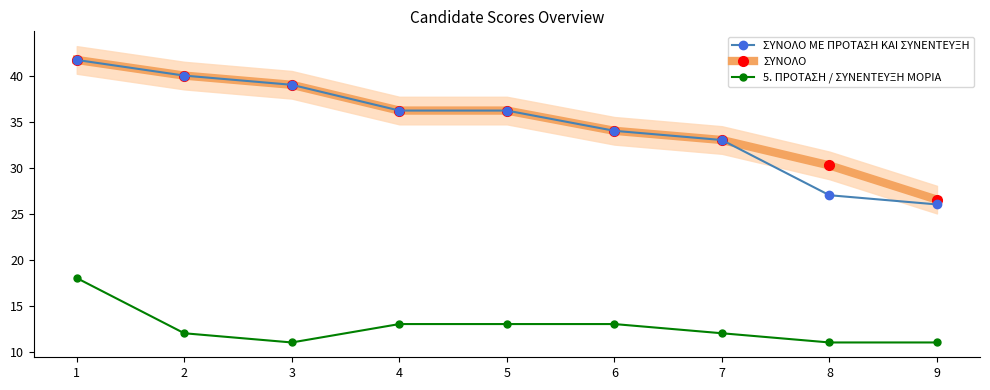

The 5. ΠΡΟΤΑΣΗ / ΣΥΝΕΝΤΕΥΞΗ ΜΟΡΙΑ series shows 6.5 at 8. True or false?

False